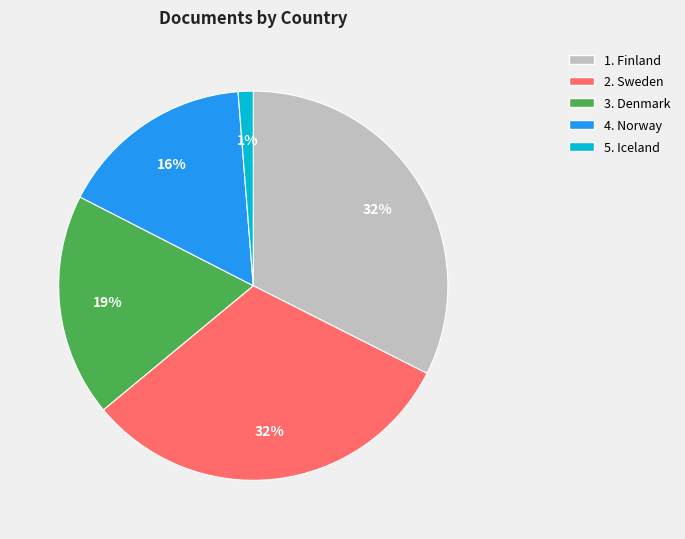

To the nearest percent, what is the average slice percentage?

20%